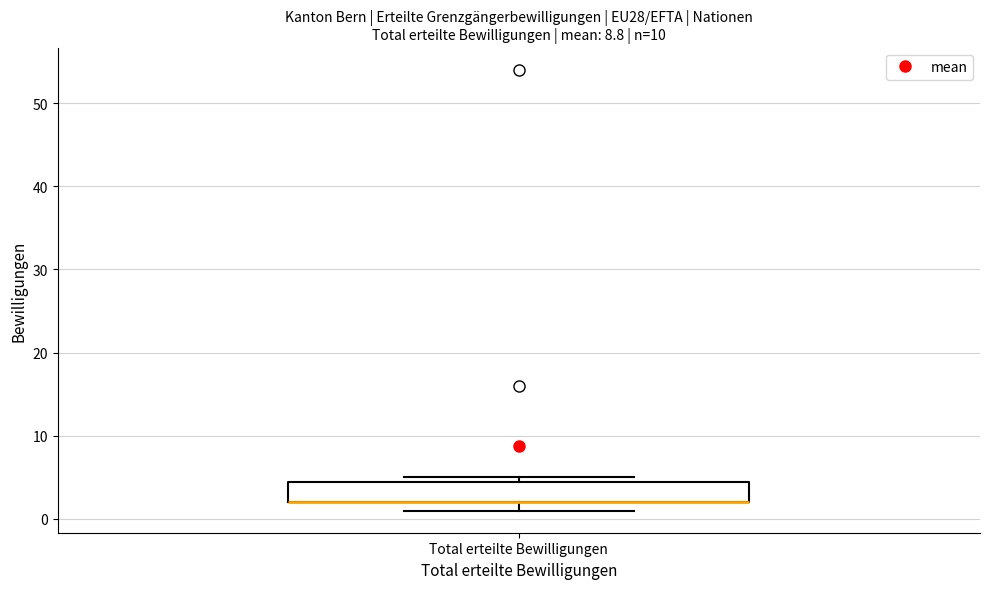

Transcribe this box plot: give where the median line is, the range the box spans, and where the two whiskers end, as read against the y-axis. The values are not printed on the chart, so give them approximately, as read against the axis.

median 2 (drawn on the box's lower edge), box 2 to 5, whiskers 1 to 5 (just above the box's upper edge)